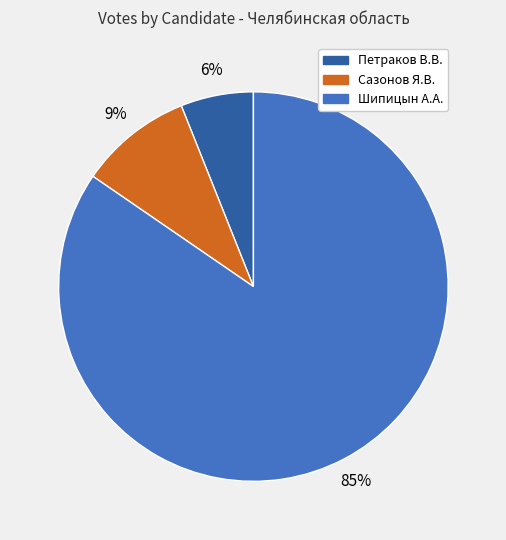

Is there any slice that represents more than half of the pie?

Yes